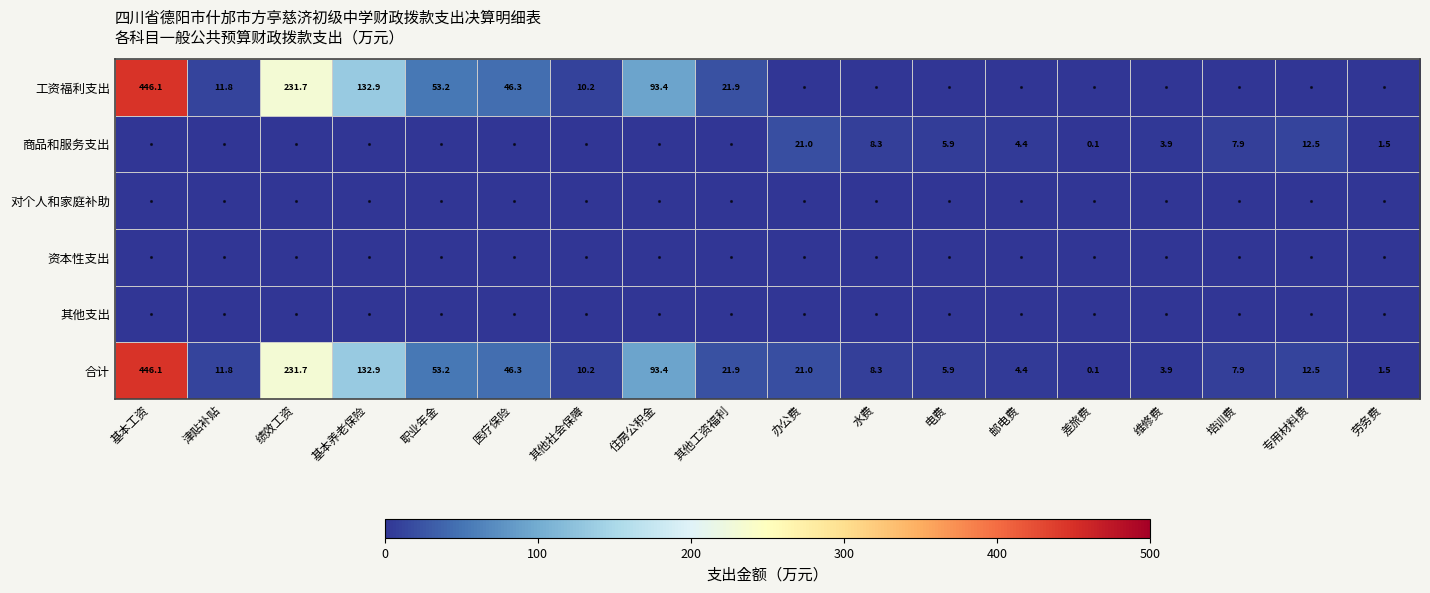

What is the spread (max minus min) of values at 办公费?

21.0